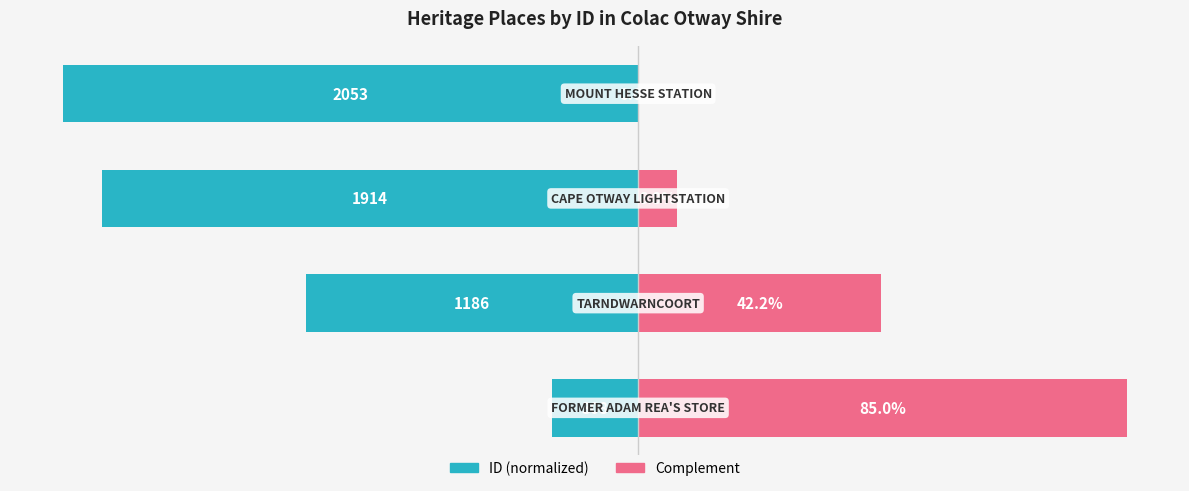

Reading left to right, what are all the values shown in this chart?

ID (normalized): -15.0	-57.8	-93.2	-100.0
Complement: 85.0	42.2	6.8	0.0